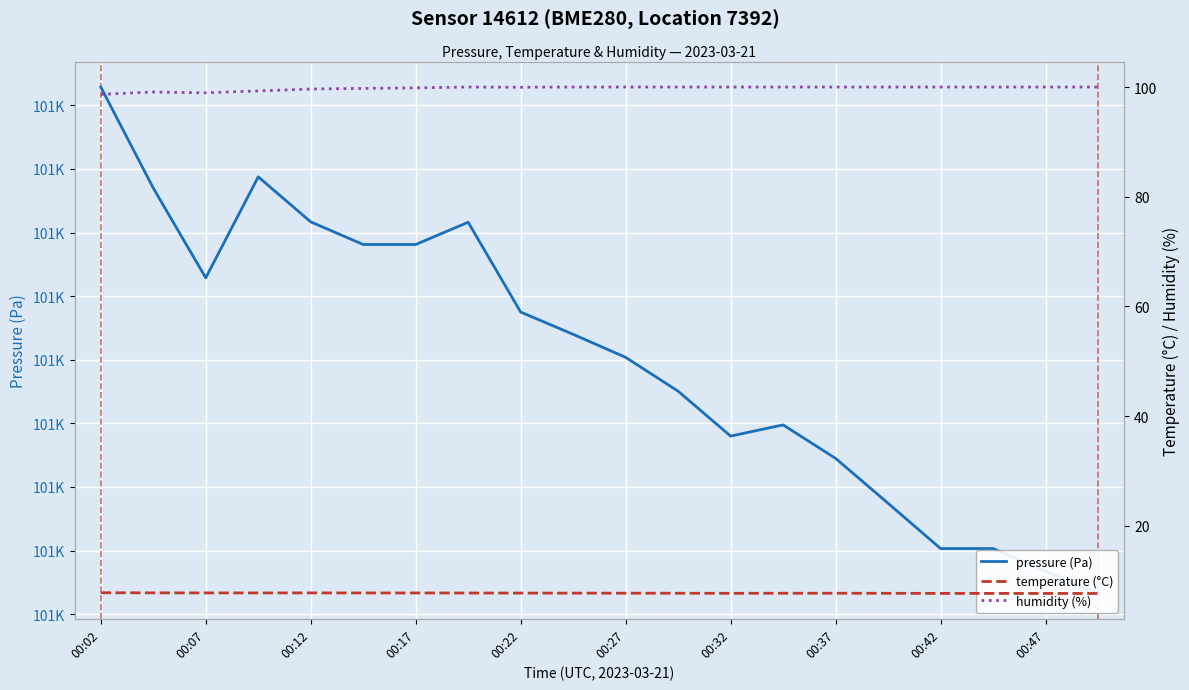

Which has a higher value, 13 or 00:12?

00:12